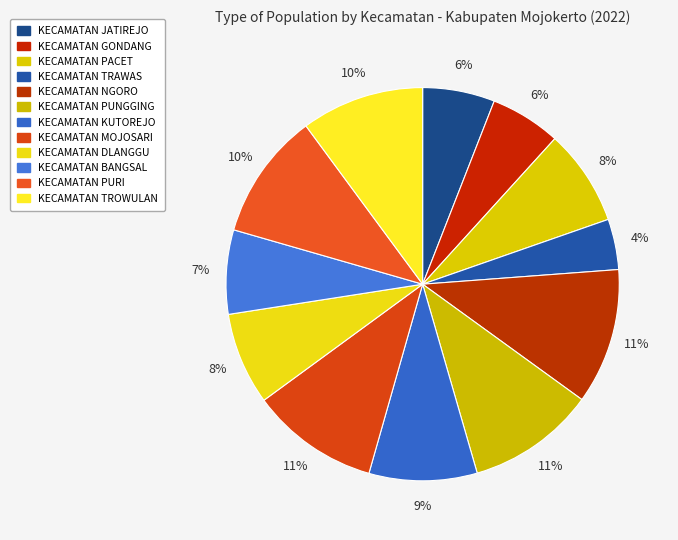

Count the number of slices in the pie.

12